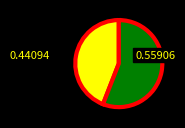

Is there any slice that represents more than half of the pie?

Yes